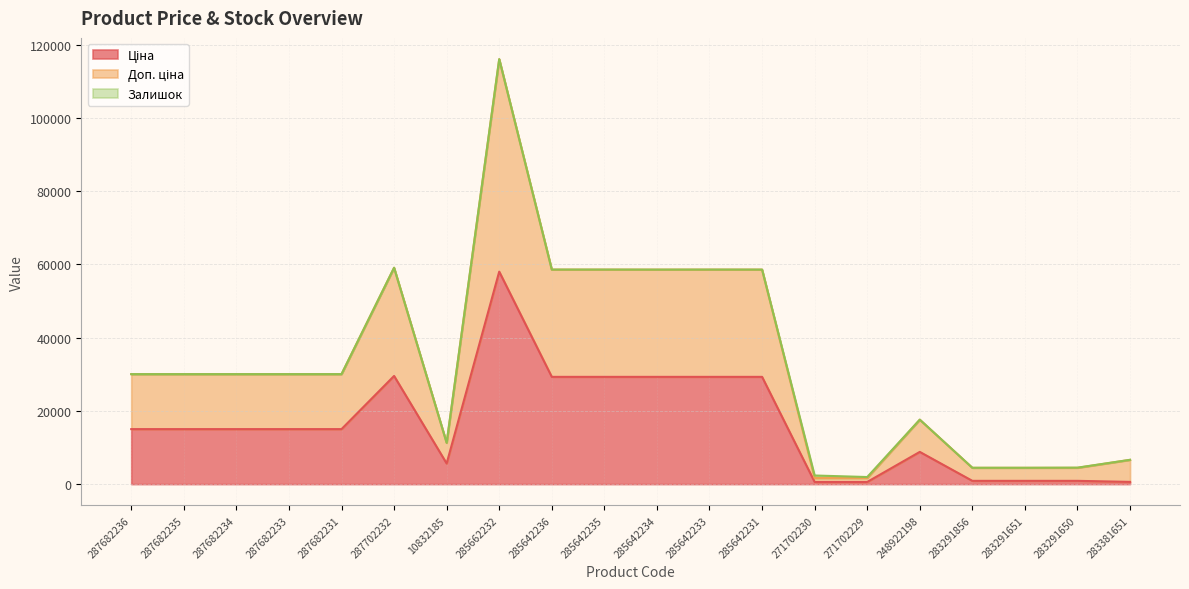

Which series has the largest range (max minus min)?

Доп. ціна